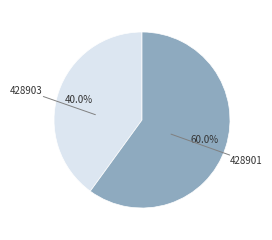

Does any single category account for the majority?

Yes